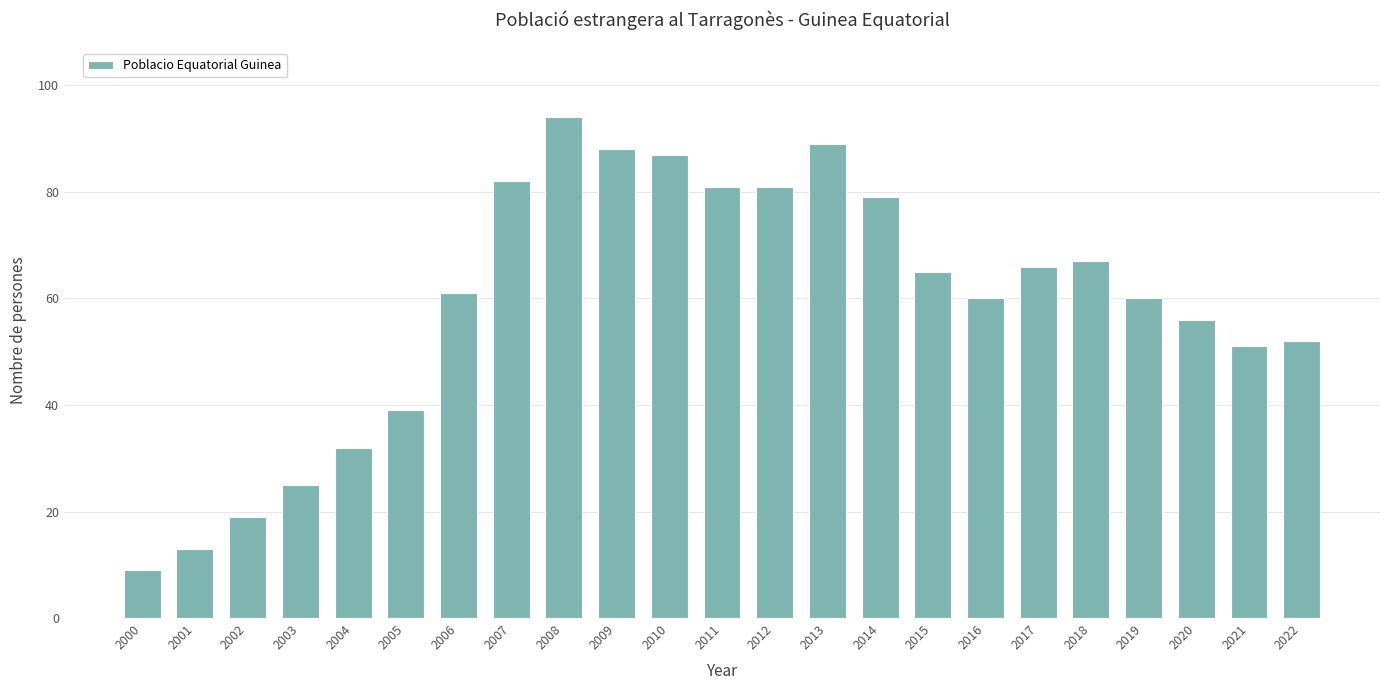

How many bars are there in total?

23